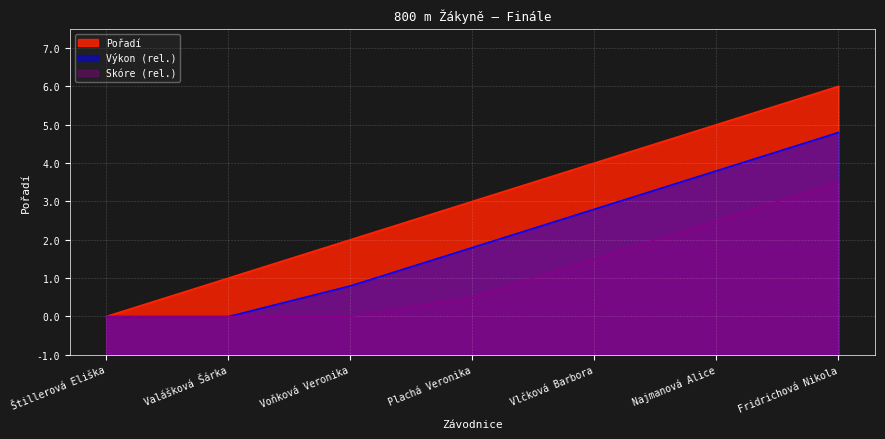

Approximately how many times larger is the value at Plachá Veronika compared to Štillerová Eliška?

4.0